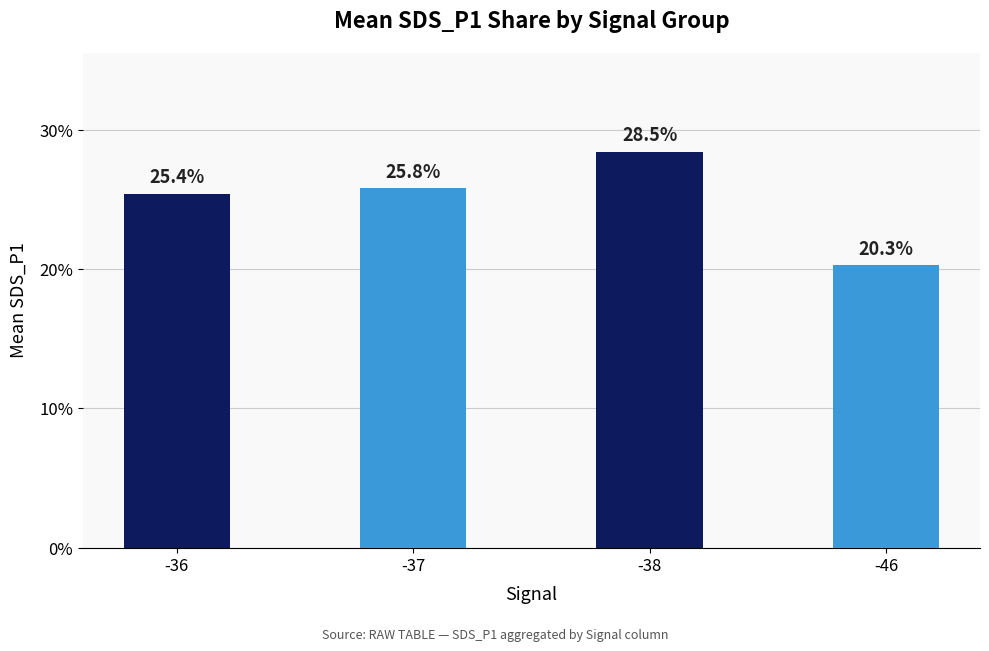

The chart shows a value of 20.3 at -46. True or false?

True